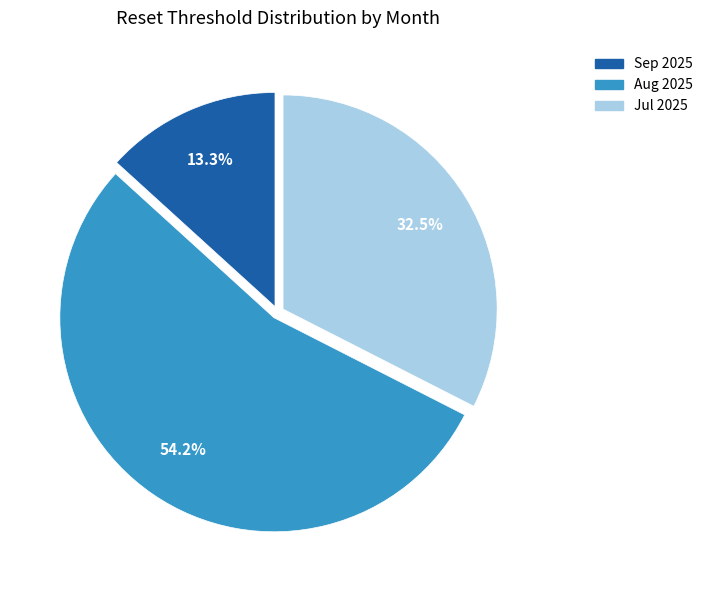

Is there a majority slice in this chart?

Yes